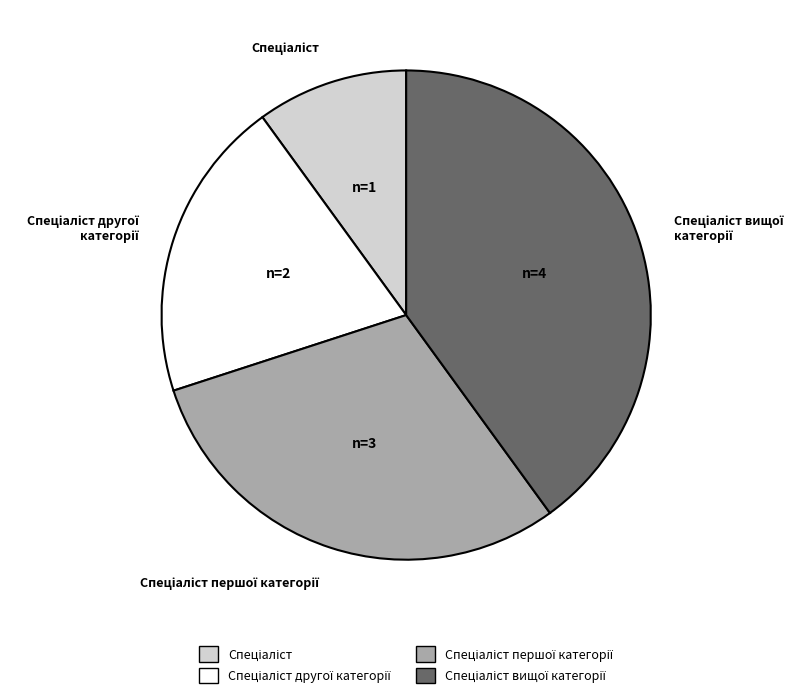

Is there a majority slice in this chart?

No